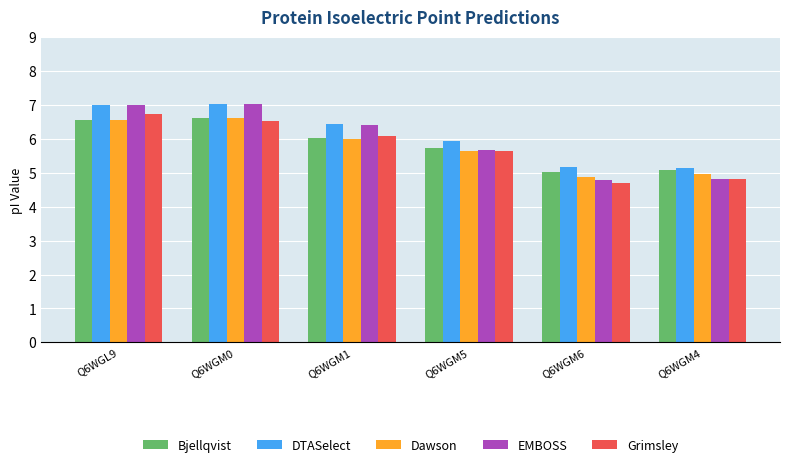

Is it true that Grimsley equals 5.6 at Q6WGM5?

True